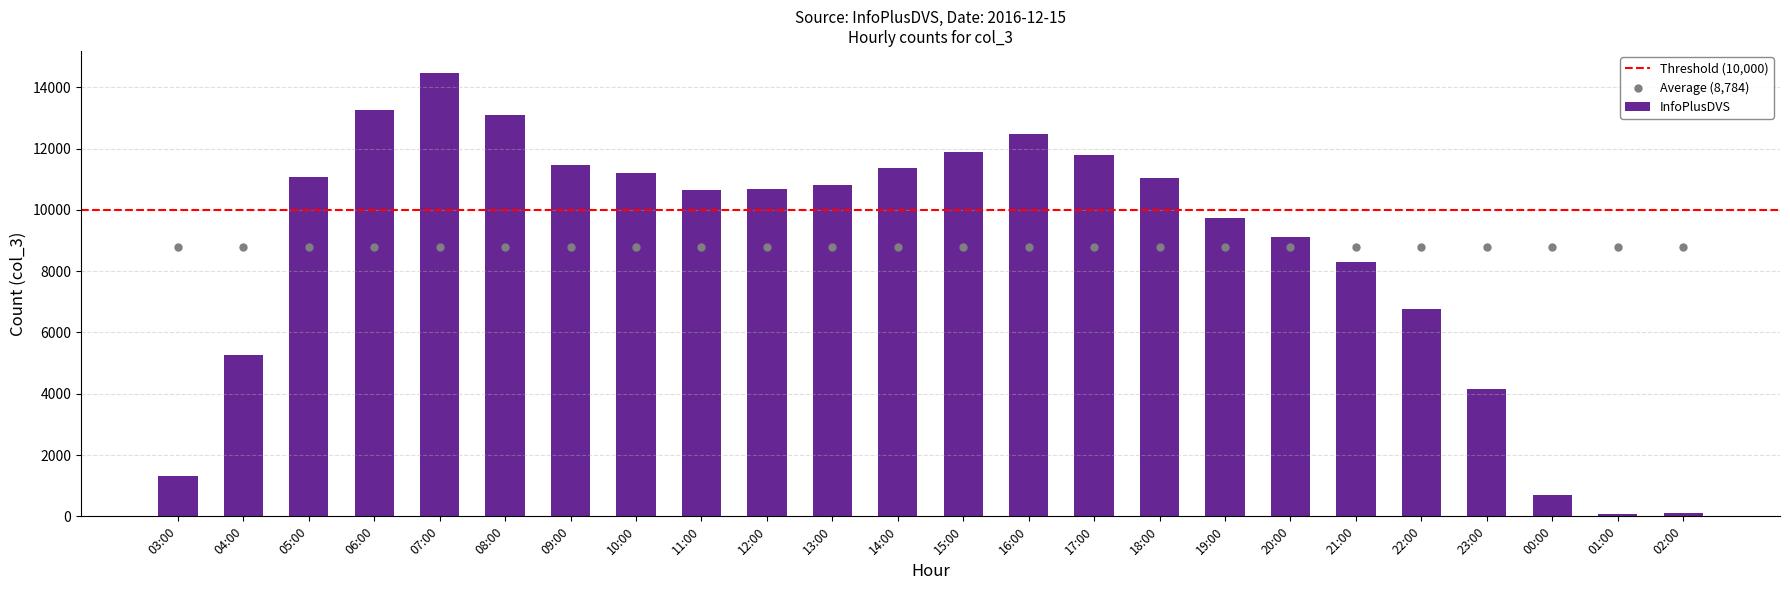

What is the ratio of the value at 19:00 to the value at 02:00?

81.7